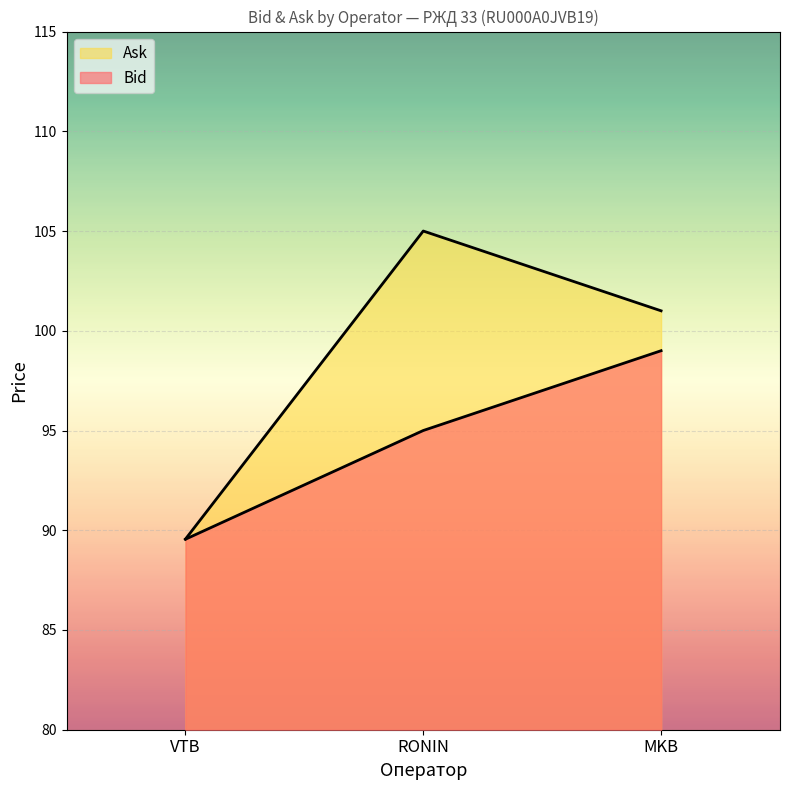

How many series are shown in this chart?

2